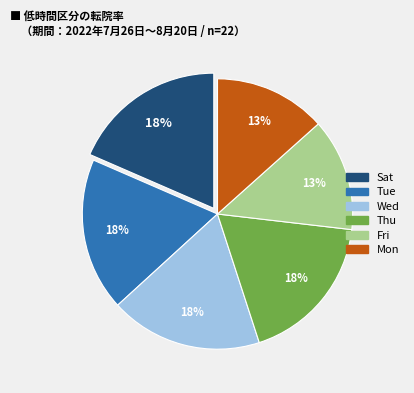

Does any single category account for the majority?

No